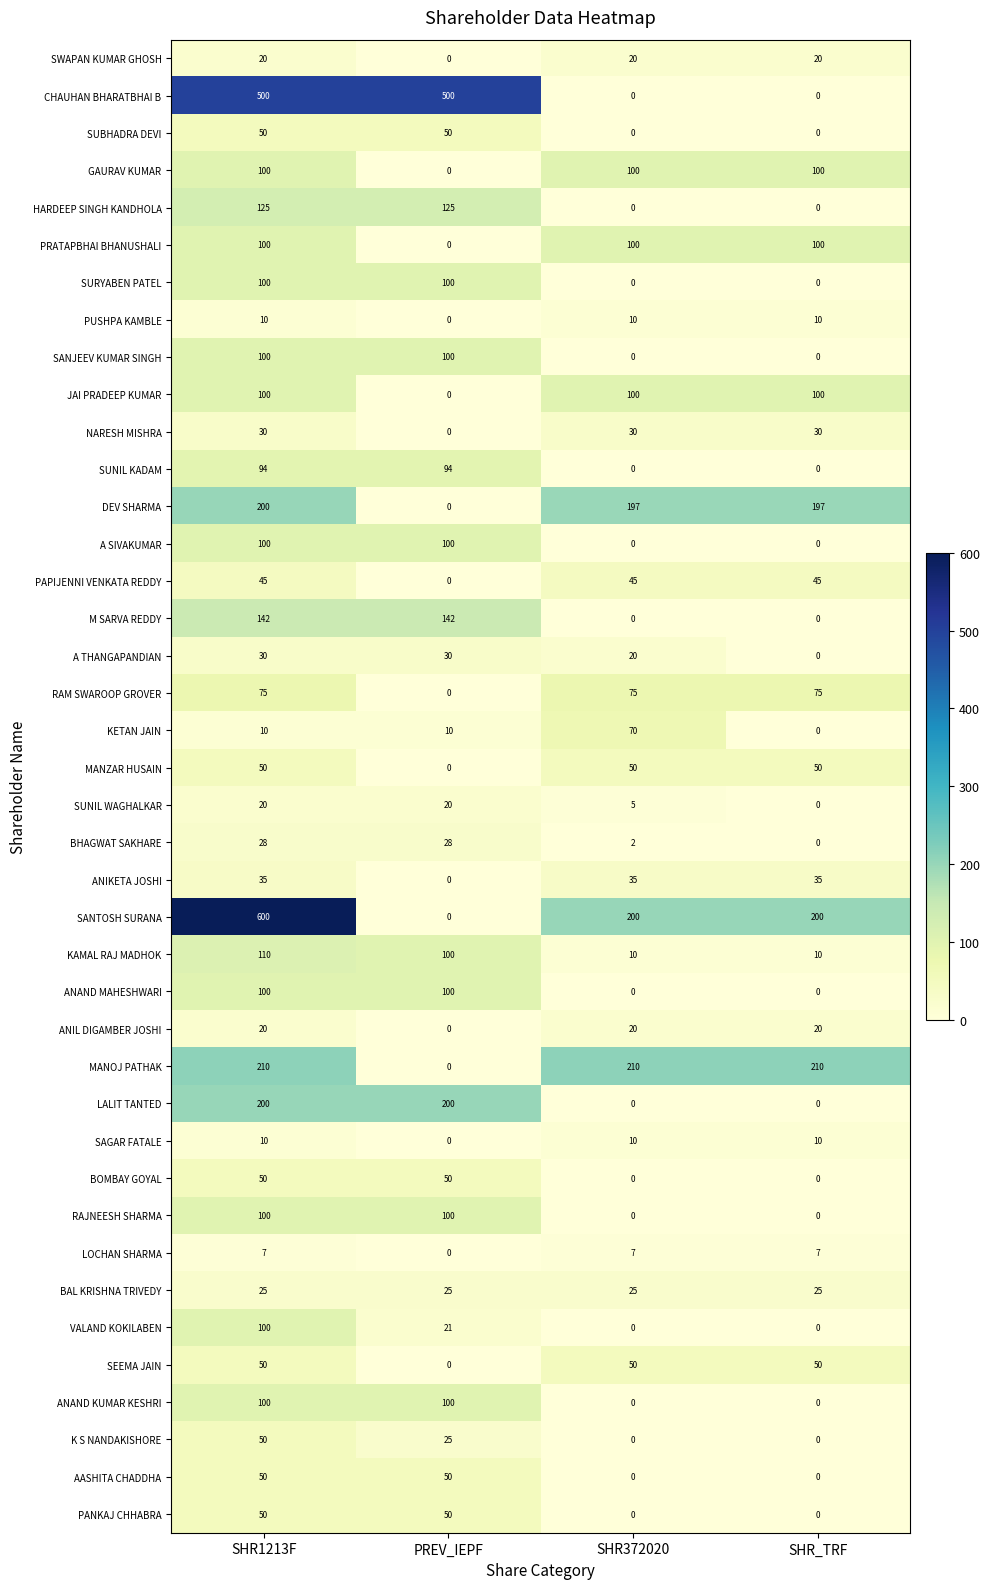

How many distinct data groups are displayed?

40